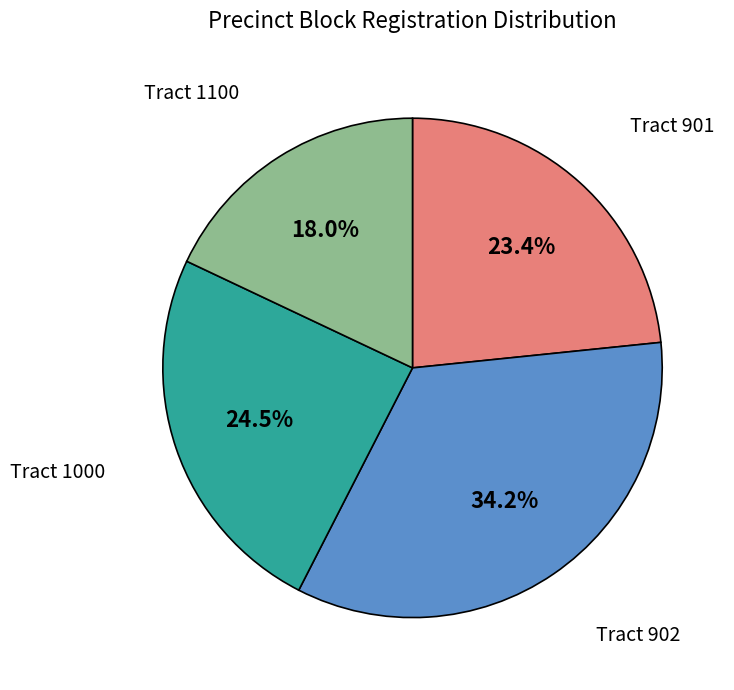

Rank the categories by value from lowest to highest.

Tract 1100, Tract 901, Tract 1000, Tract 902